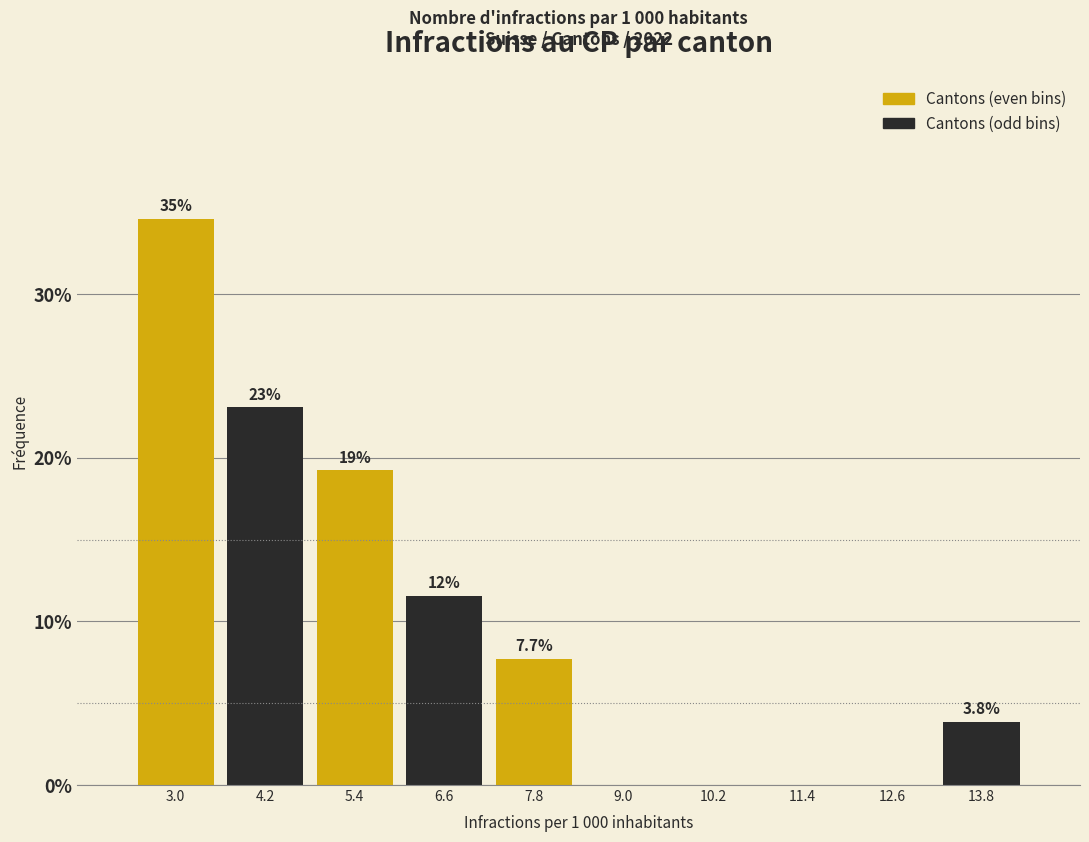

Over which range of the x-axis is the bar tallest?

2.4 to 3.6